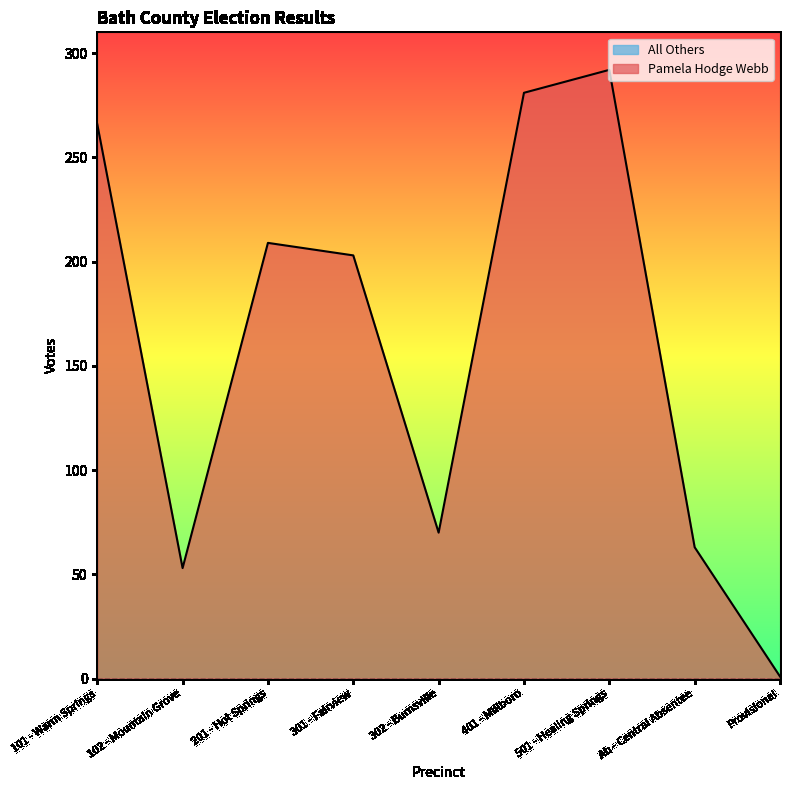

Reading left to right, transcribe all the data shown in this chart.

101 - Warm Springs=266	102 - Mountain Grove=53	201 - Hot Springs=209	301 - Fairview=203	302 - Burnsville=70	401 - Millboro=281	501 - Healing Springs=292	Ab - Central Absentee=63	Provisional=1